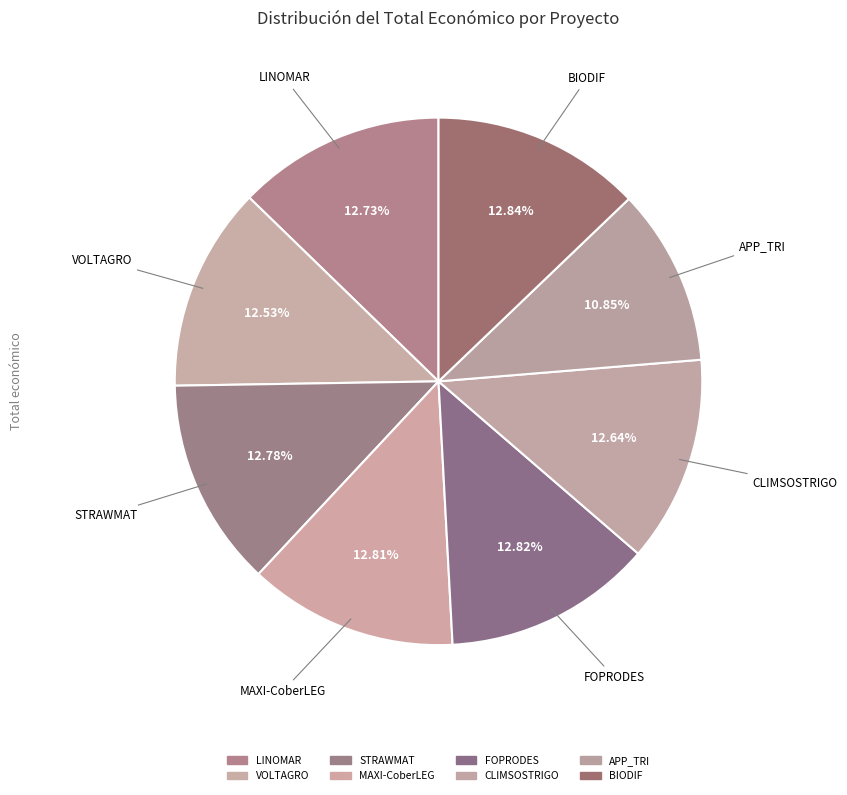

How much of the chart is everything except MAXI-CoberLEG?

87.2%